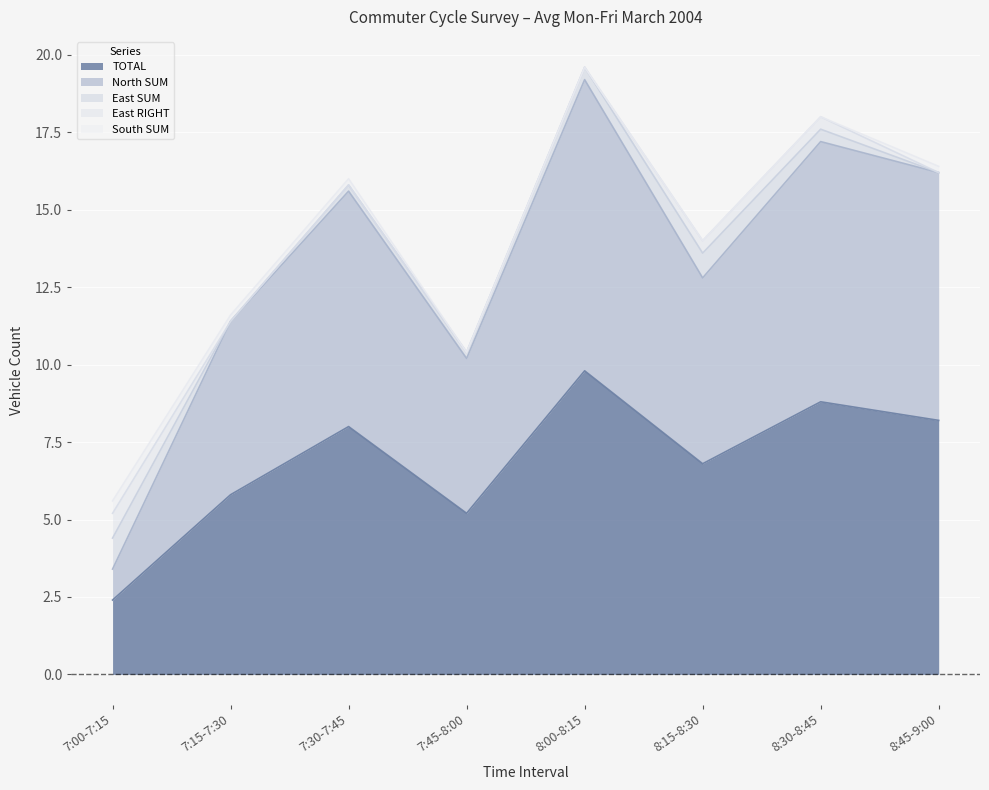

What is the maximum value shown in the chart?

9.8